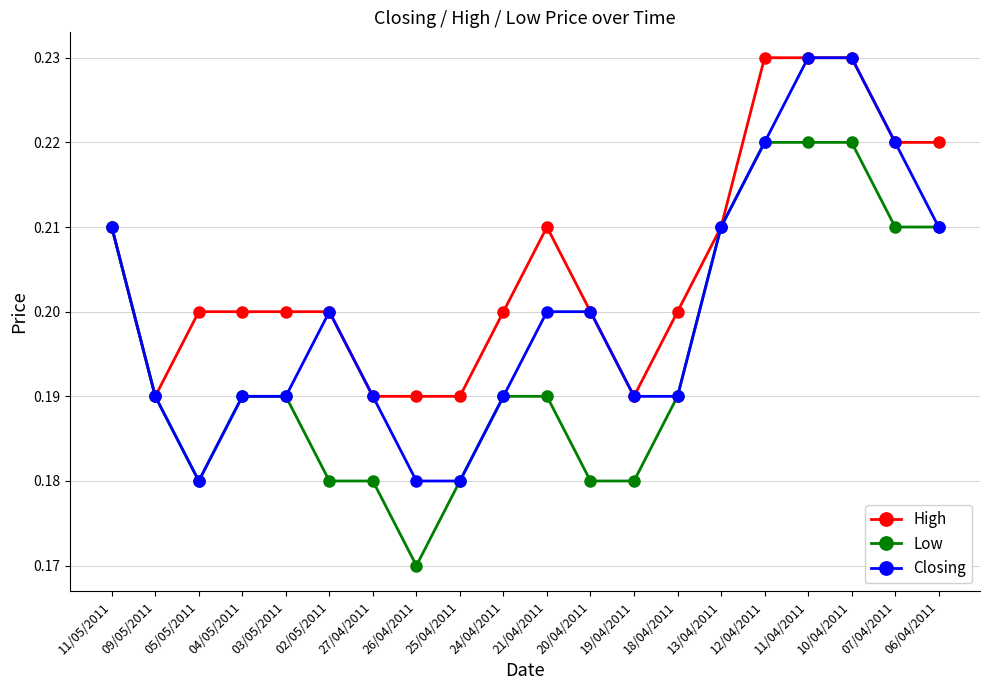

What are all the series names shown in the legend?

High, Low, Closing